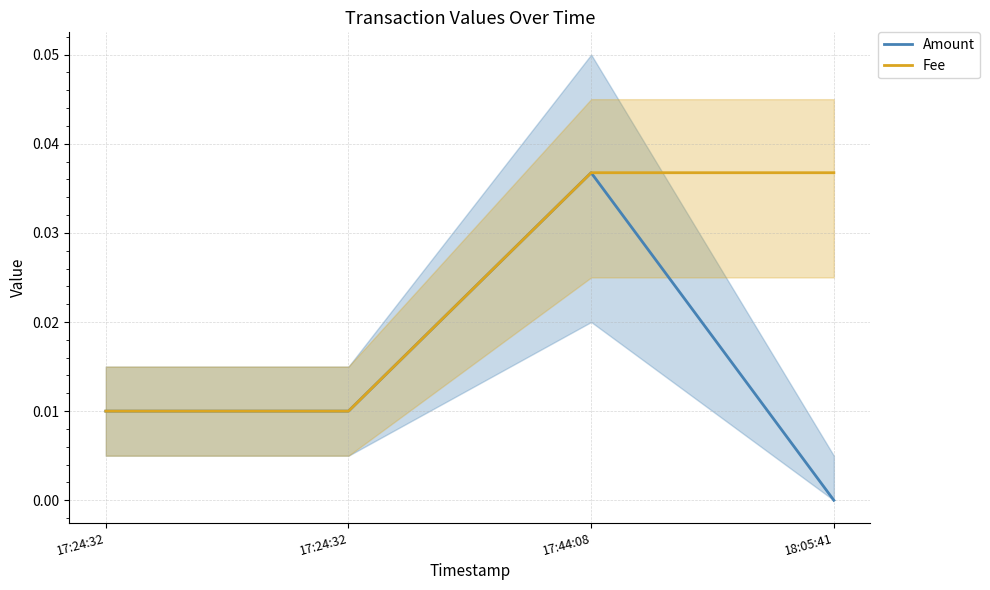

How many values in Amount are above zero?

3